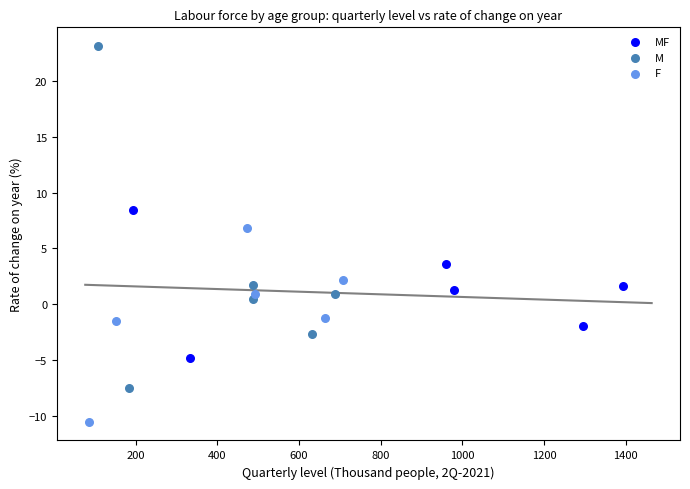

Which series has the largest Y range (max minus min)?

M